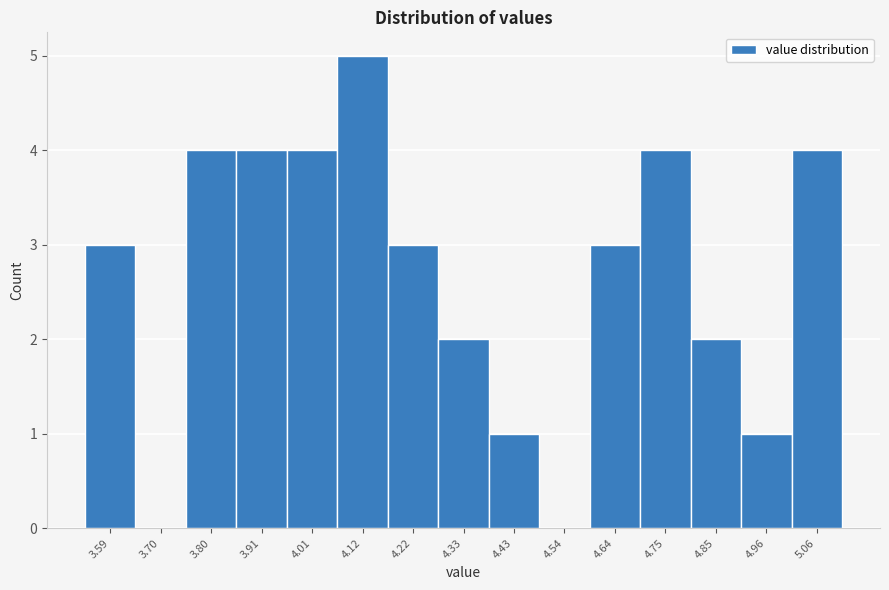

Reading left to right, transcribe all the data shown in this chart.

3.59=3	3.70=0	3.80=4	3.91=4	4.01=4	4.12=5	4.22=3	4.33=2	4.43=1	4.54=0	4.64=3	4.75=4	4.85=2	4.96=1	5.06=4